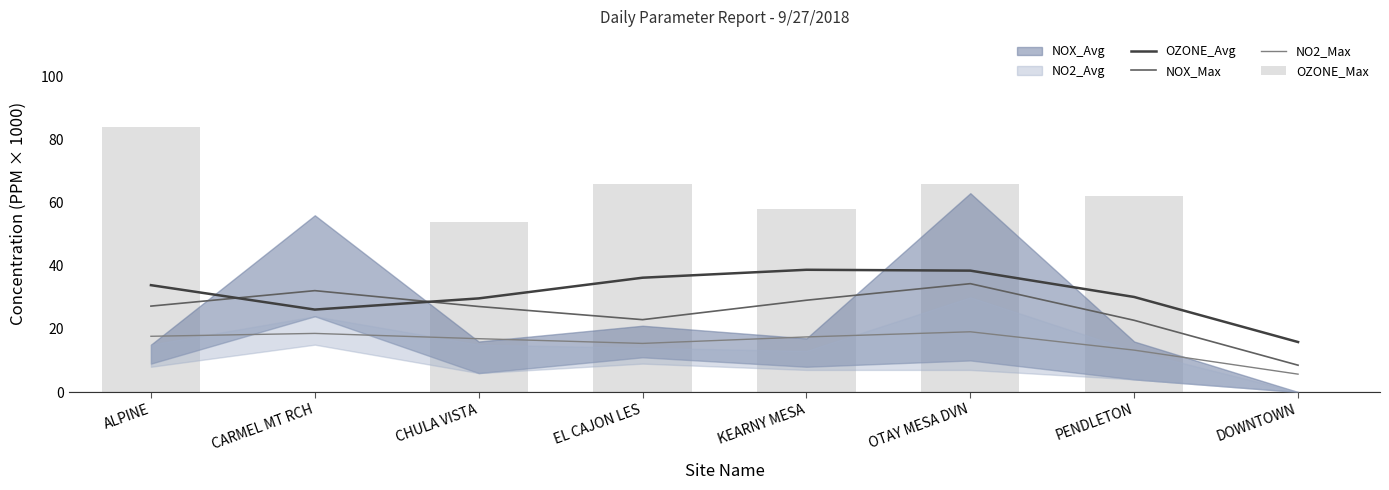

How many values in the NOX_Max series exceed 27?

5